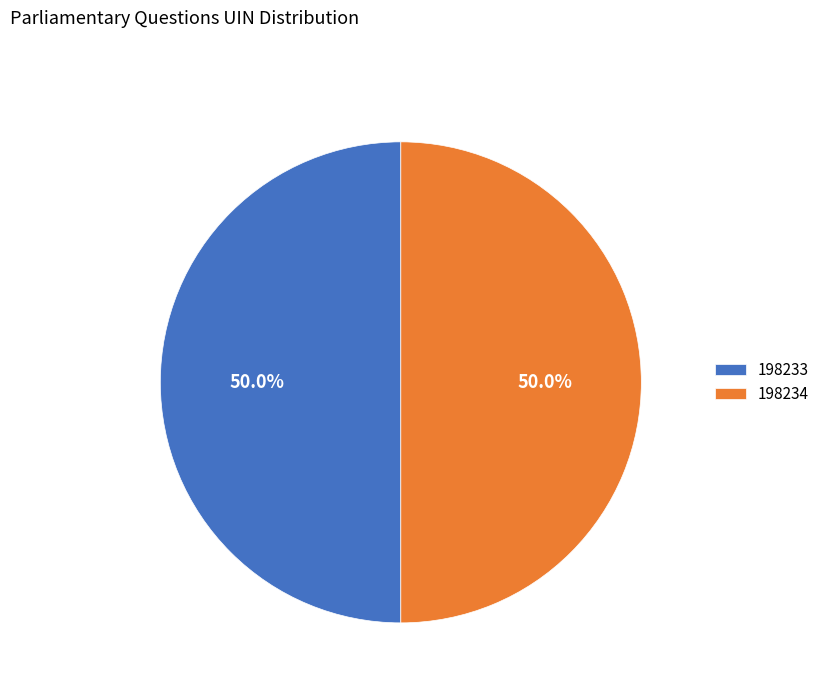

Combined, do 198233 and 198234 account for over 50%?

Yes